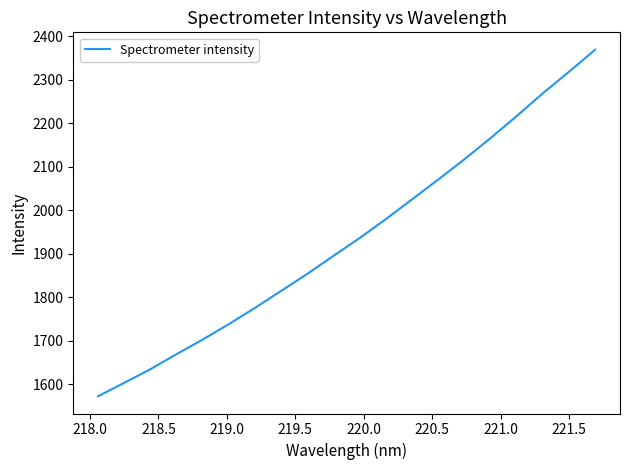

How many lines are shown in the chart?

1